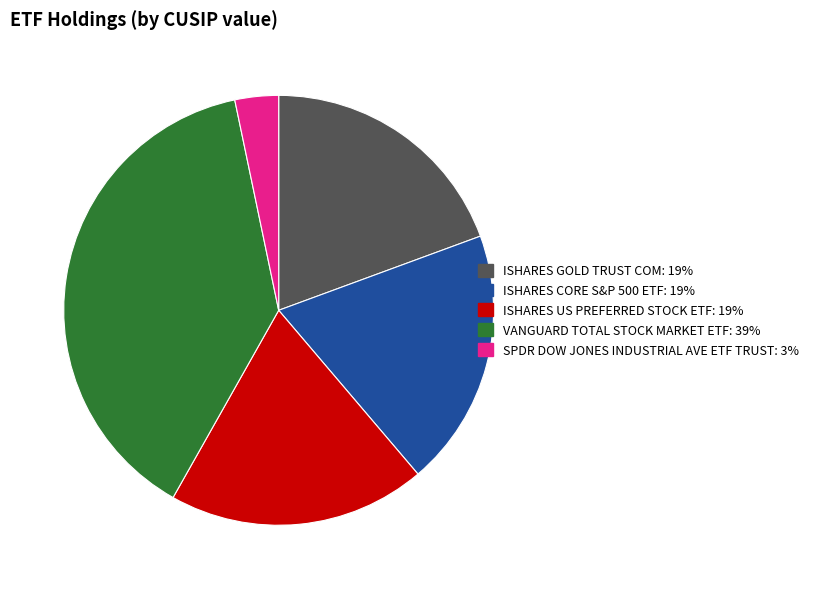

Which category has the smallest portion of the pie?

SPDR DOW JONES INDUSTRIAL AVE ETF TRUST